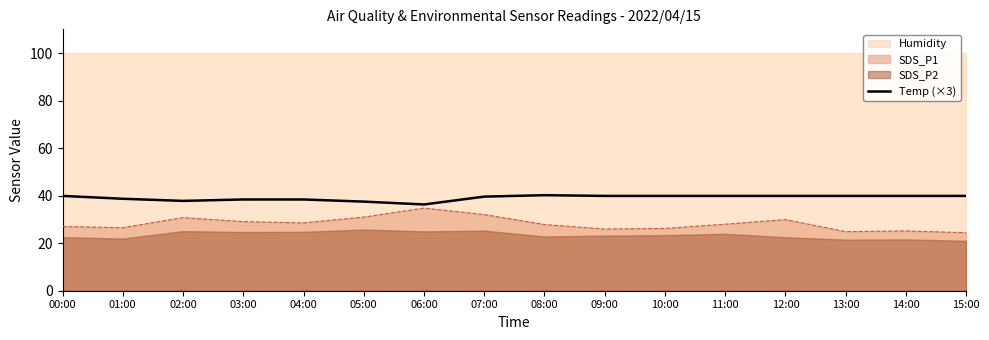

Reading left to right, extract all data points from this chart.

00:00=39.9	01:00=38.7	02:00=37.8	03:00=38.4	04:00=38.4	05:00=37.5	06:00=36.3	07:00=39.6	08:00=40.2	09:00=39.9	10:00=39.9	11:00=39.9	12:00=39.9	13:00=39.9	14:00=39.9	15:00=39.9